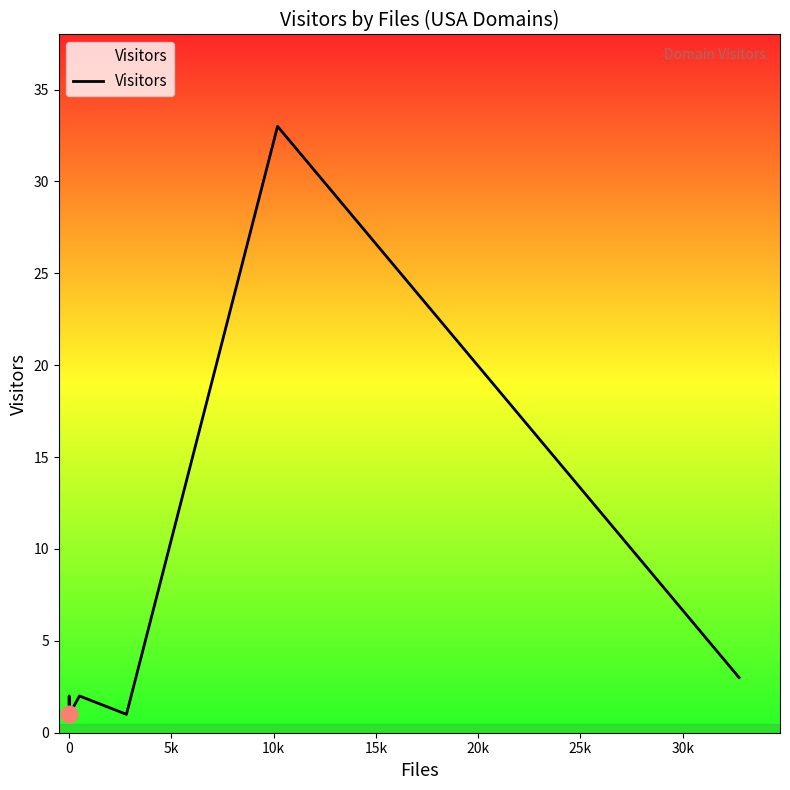

Reading left to right, transcribe all the data shown in this chart.

1	1	1	1	1	2	1	1	1	2	1	33	3